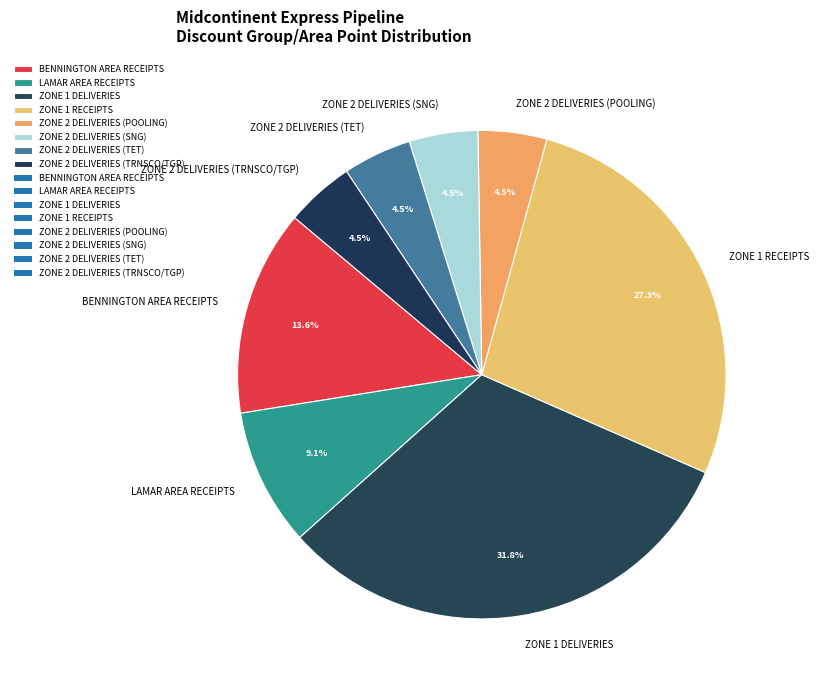

What is the largest slice in the pie chart?

ZONE 1 DELIVERIES